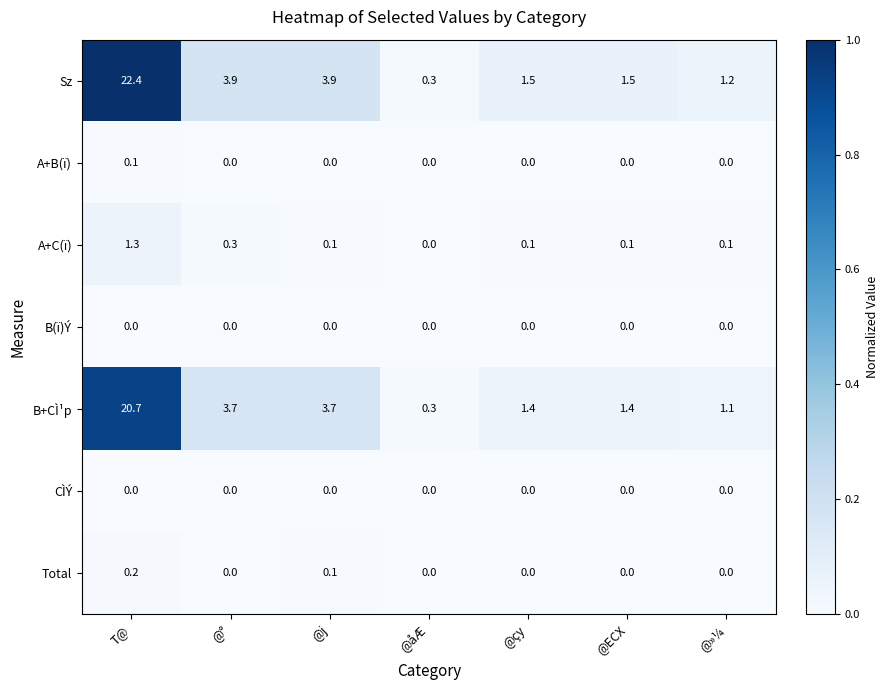

The A+B(ï) series shows 0.0 at @»¼. True or false?

True